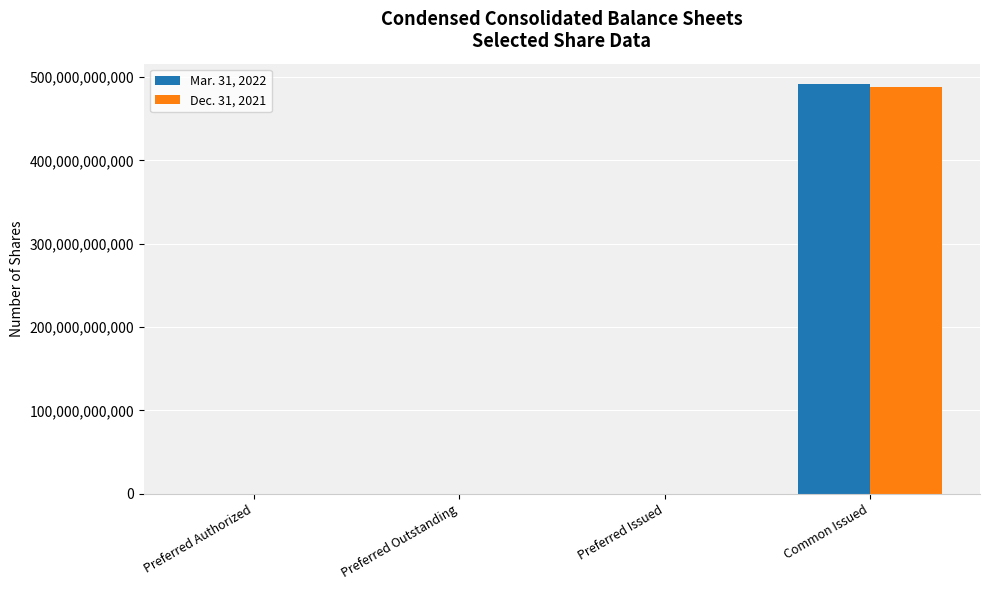

What value does the Dec. 31, 2021 series have at Preferred Authorized, to the nearest 10?

10000000